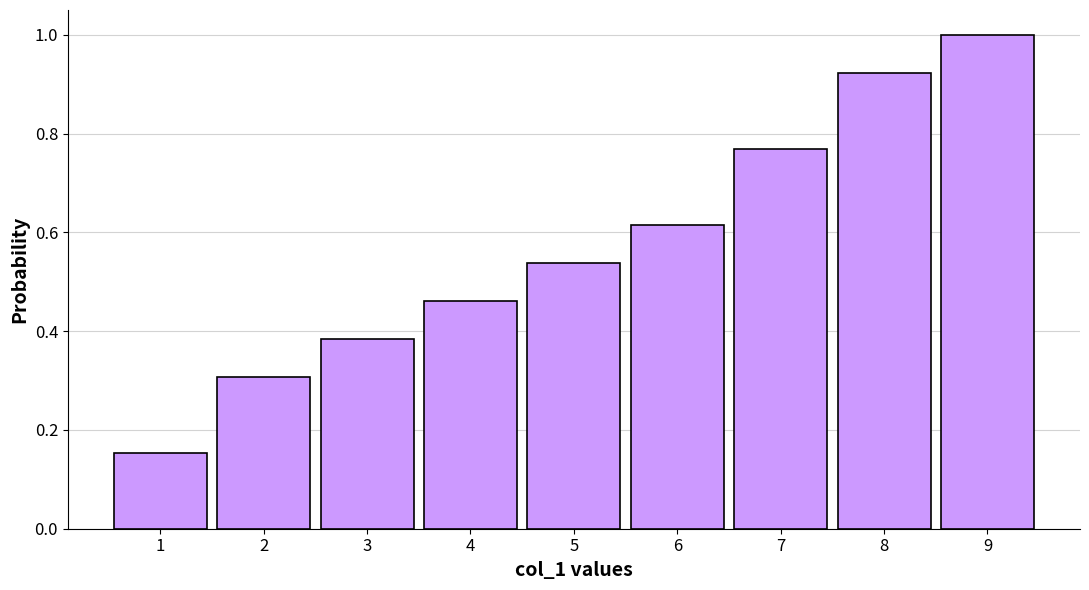

List the labels in order of value, smallest first.

1, 2, 3, 4, 5, 6, 7, 8, 9